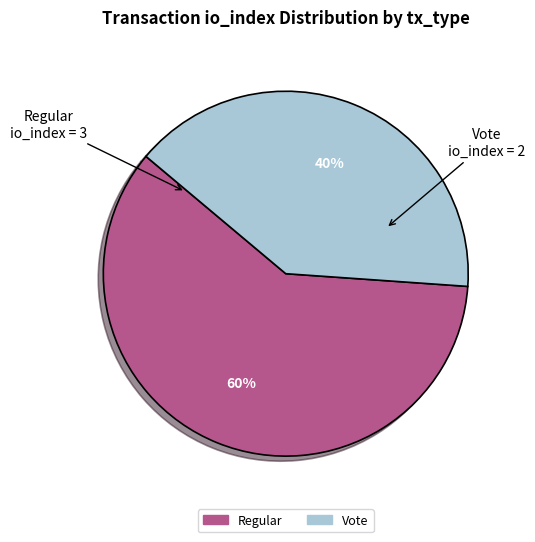

Is there any slice that represents more than half of the pie?

Yes